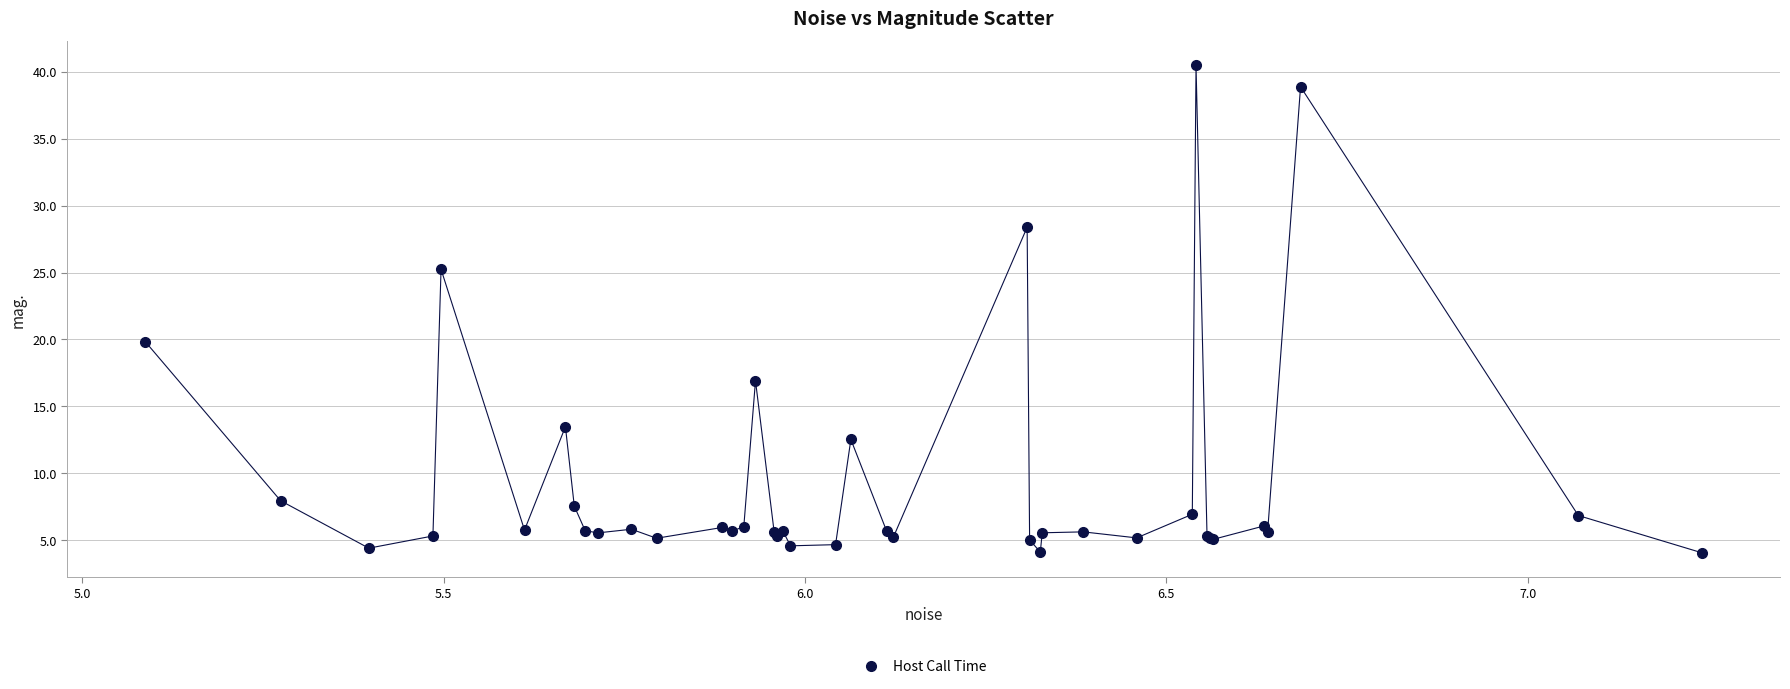

What Y value in the scatter plot is closest to 22?

19.8